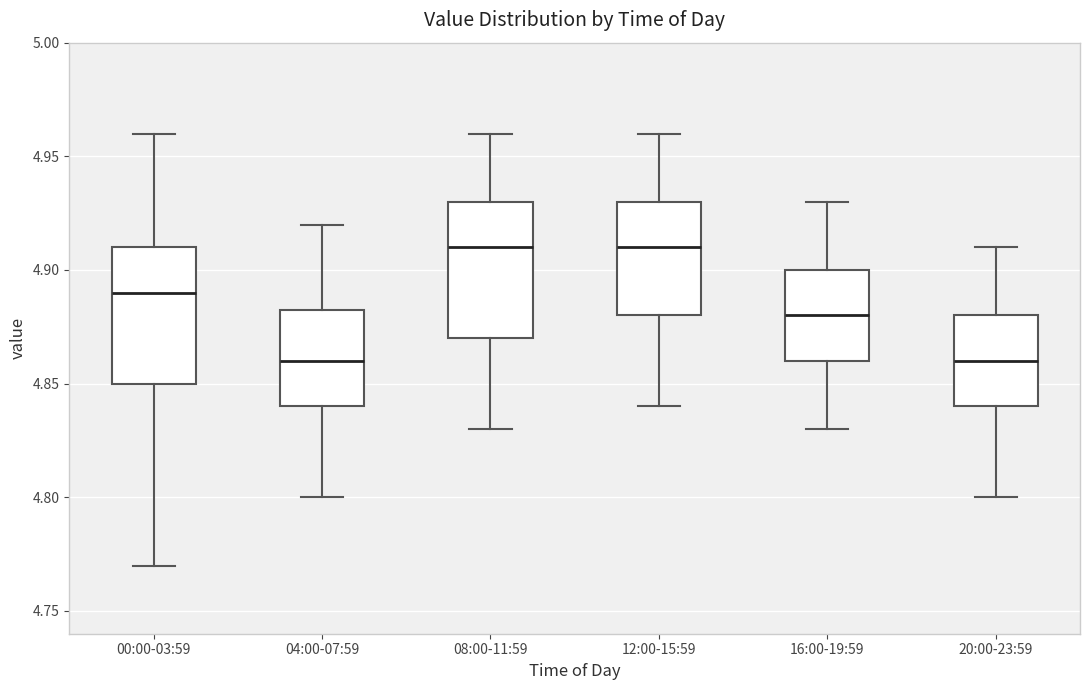

Where does the lower whisker of the box for 00:00-03:59 end on the y-axis? The values are not printed on the chart, so give them approximately, as read against the axis.

4.770